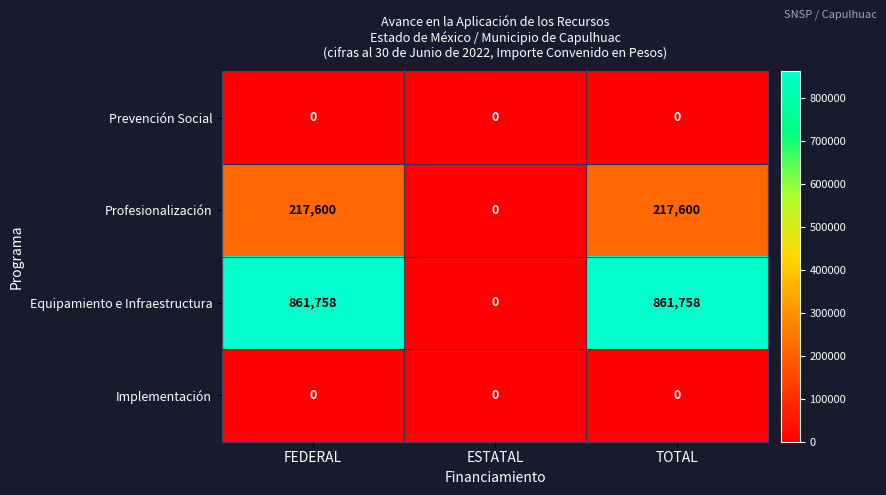

What is the approximate value of Profesionalización at FEDERAL?

217600